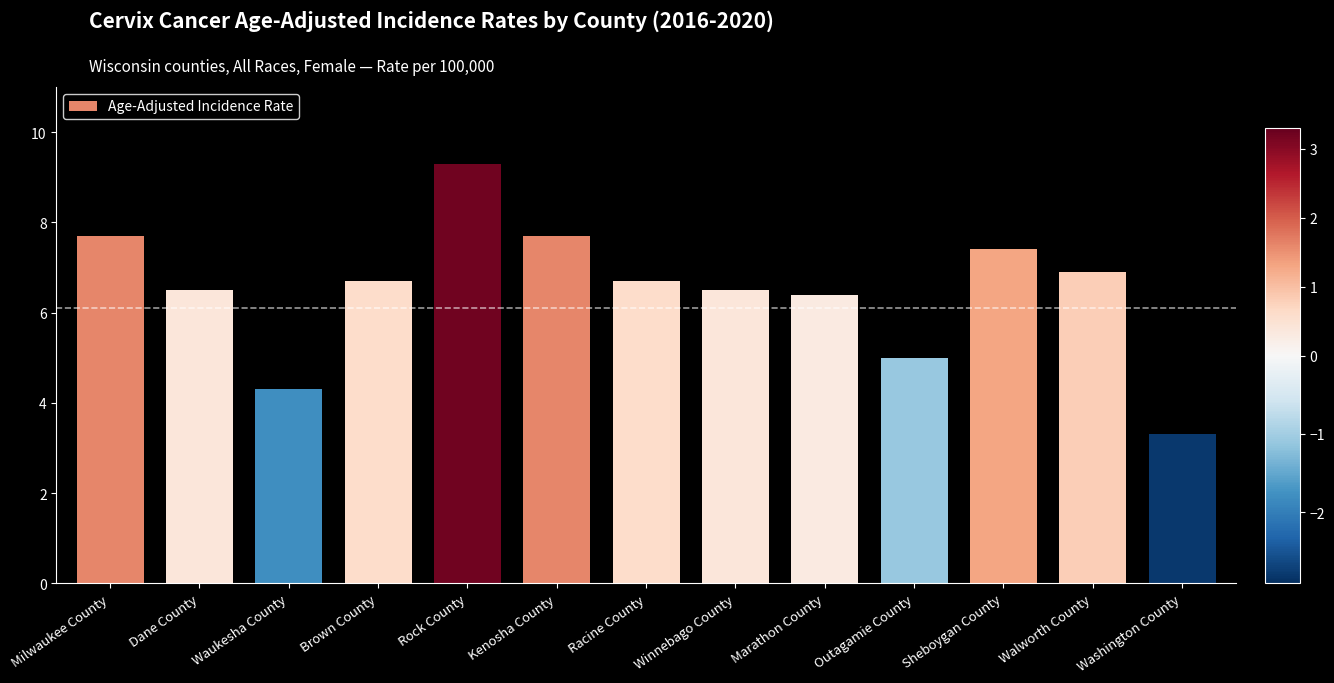

What is the maximum value shown in the chart?

9.3